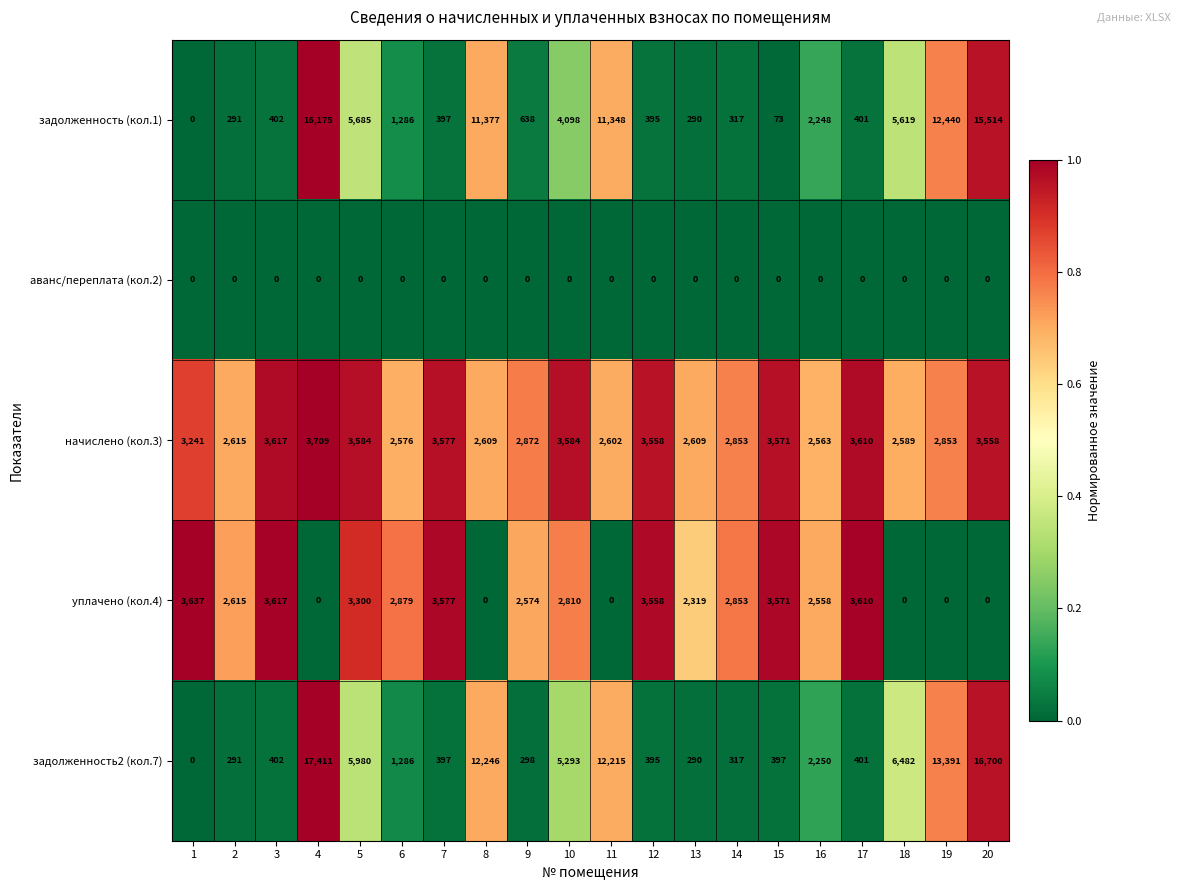

At which label does задолженность (кол.1) reach its peak?

4